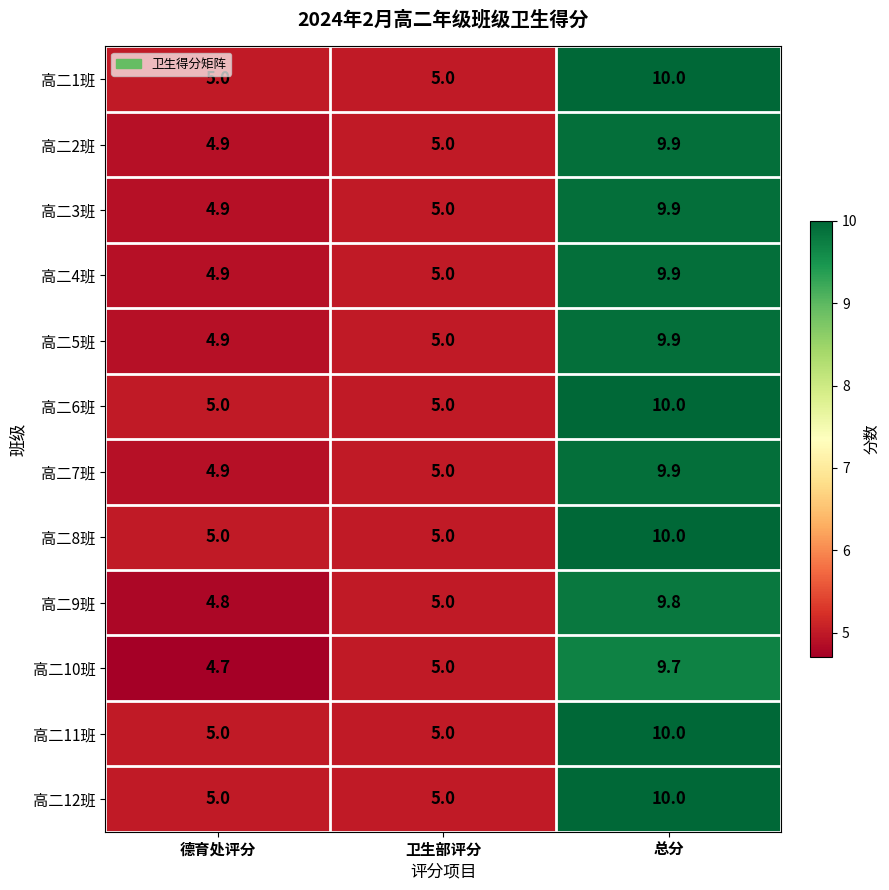

What is the total value across all series at 总分?

119.0